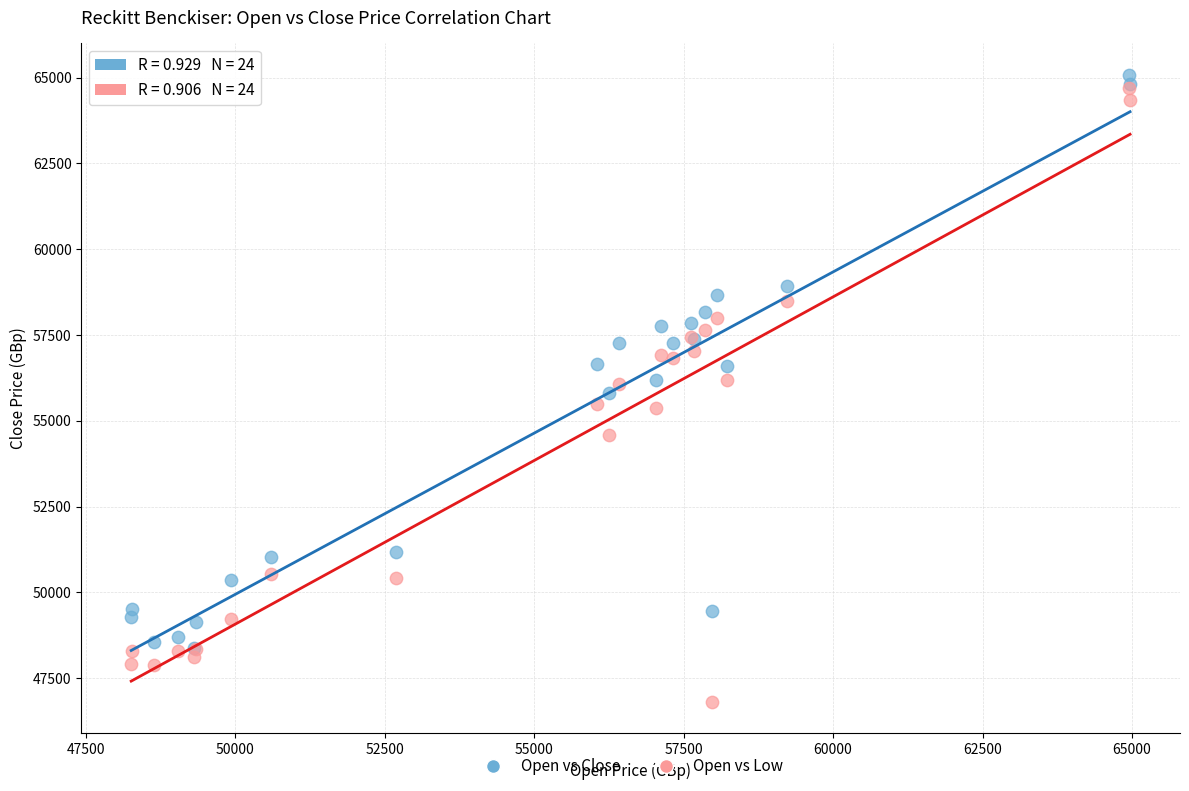

Which series contains the lowest Y value?

Open vs Low